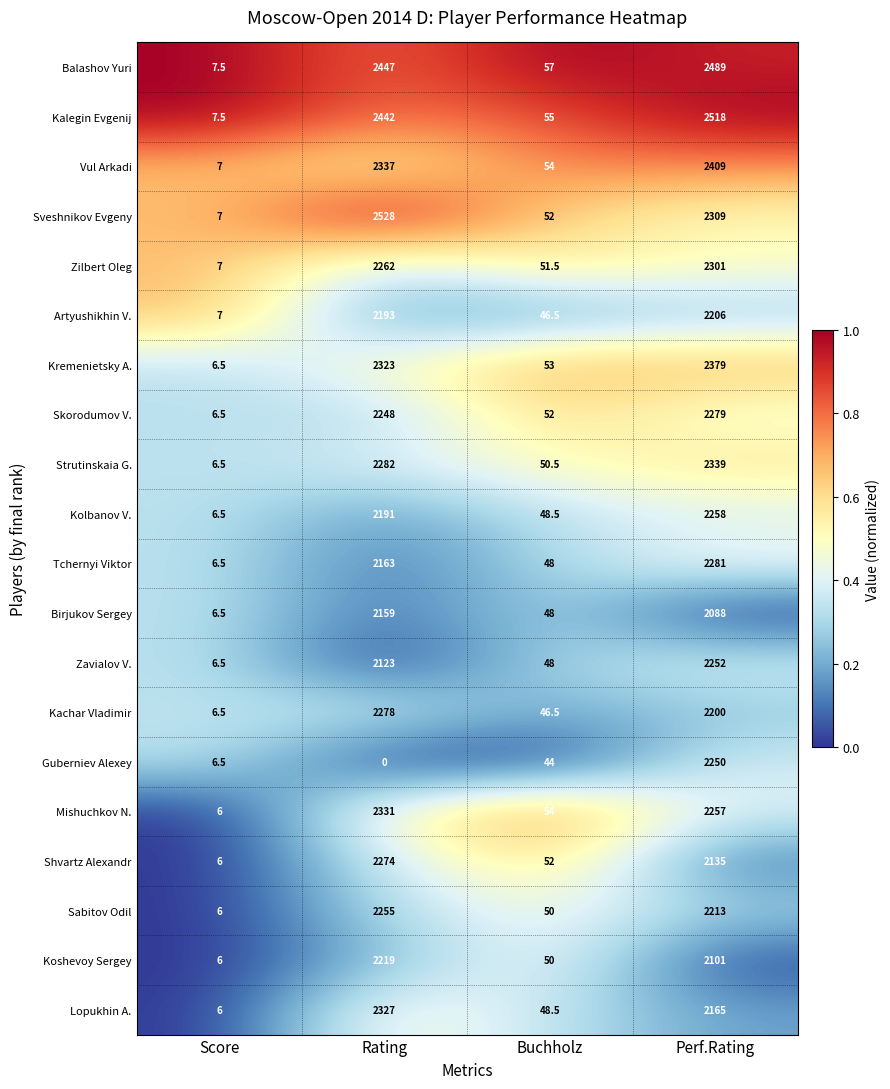

At Rating, list the series in order from smallest to largest.

Guberniev Alexey, Zavialov V., Birjukov Sergey, Tchernyi Viktor, Kolbanov V., Artyushikhin V., Koshevoy Sergey, Skorodumov V., Sabitov Odil, Zilbert Oleg, Shvartz Alexandr, Kachar Vladimir, Strutinskaia G., Kremenietsky A., Lopukhin A., Mishuchkov N., Vul Arkadi, Kalegin Evgenij, Balashov Yuri, Sveshnikov Evgeny